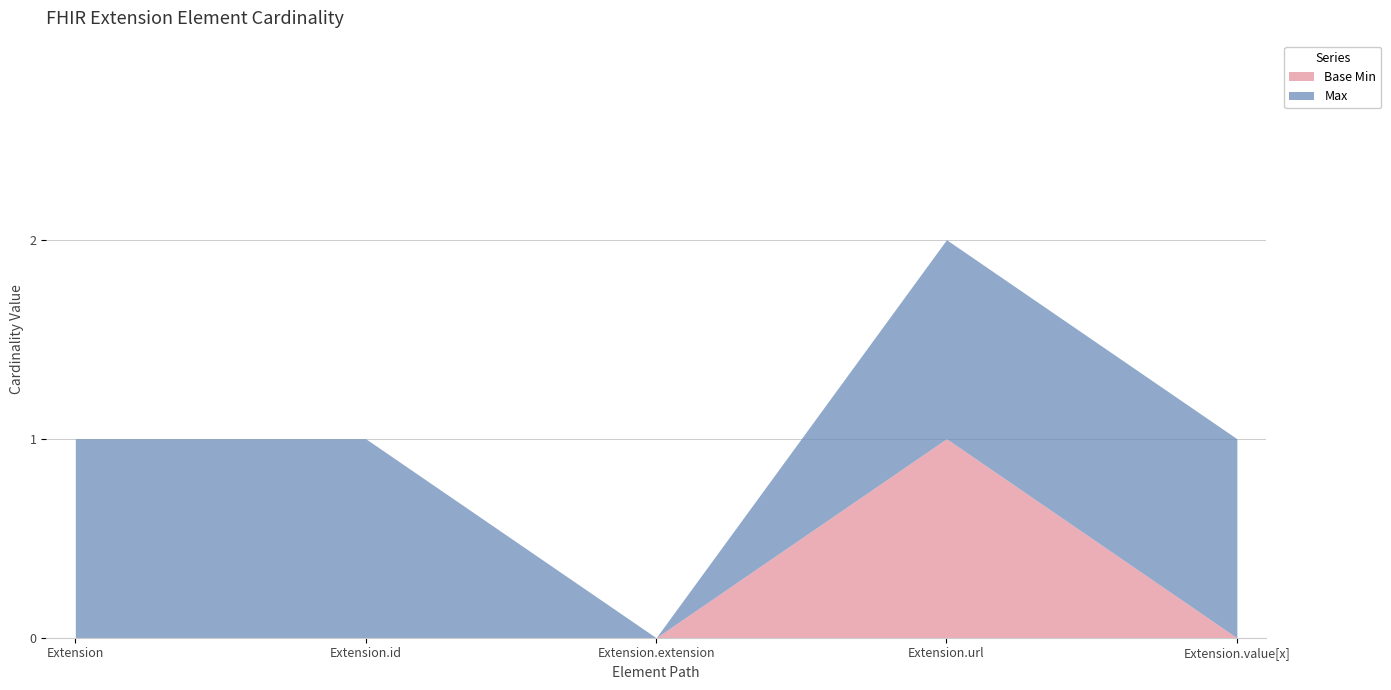

The value of Max at Extension.value[x] is 1. True or false?

True